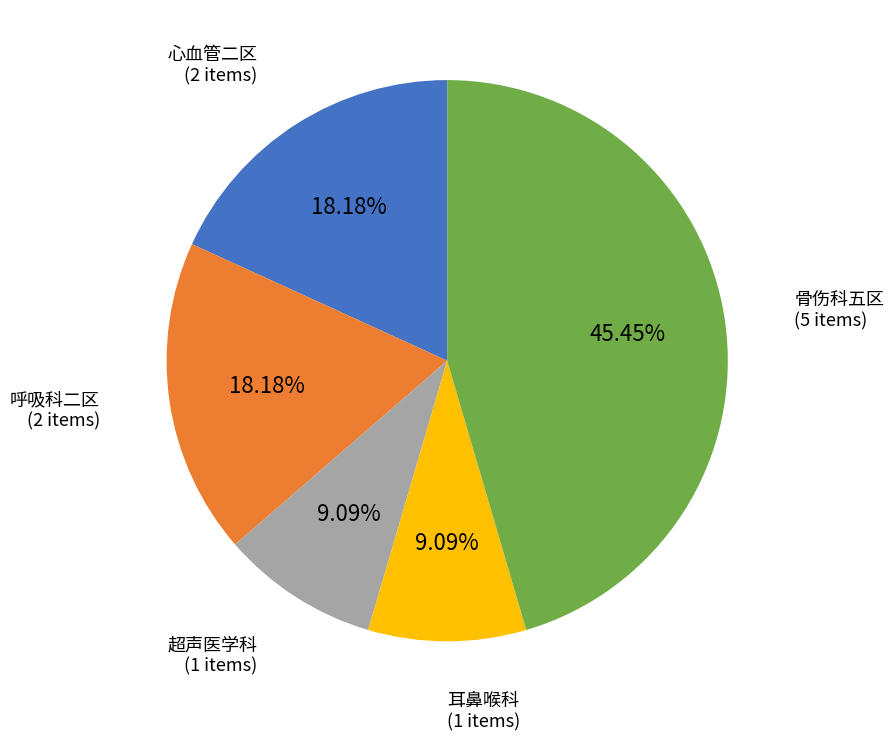

Is there a majority slice in this chart?

No